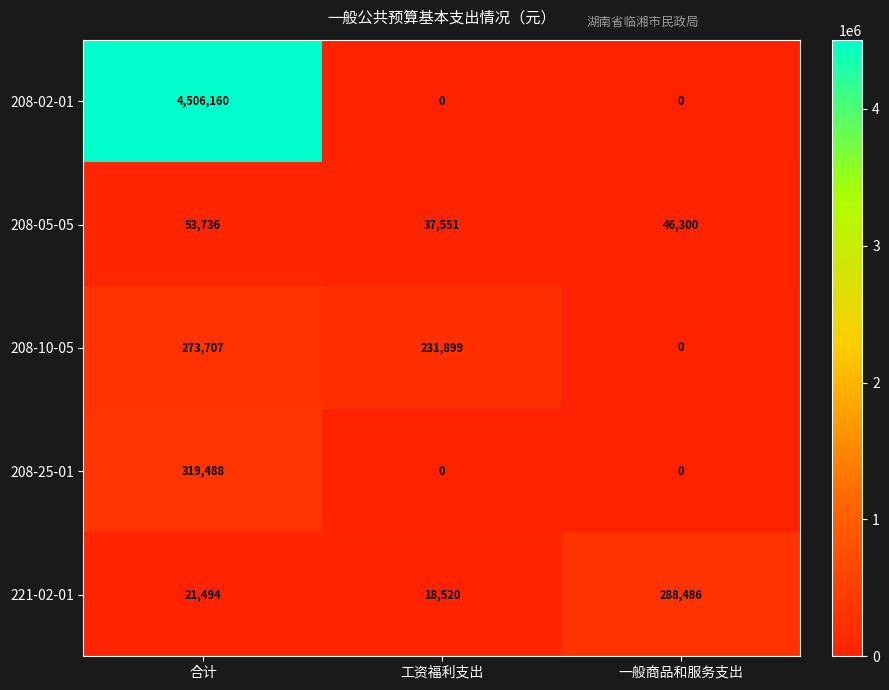

Reading left to right, what are all the values shown in this chart?

208-02-01: 4506160	0	0
208-05-05: 53736	37551	46300
208-10-05: 273707	231899	0
208-25-01: 319488	0	0
221-02-01: 21494	18520	288486